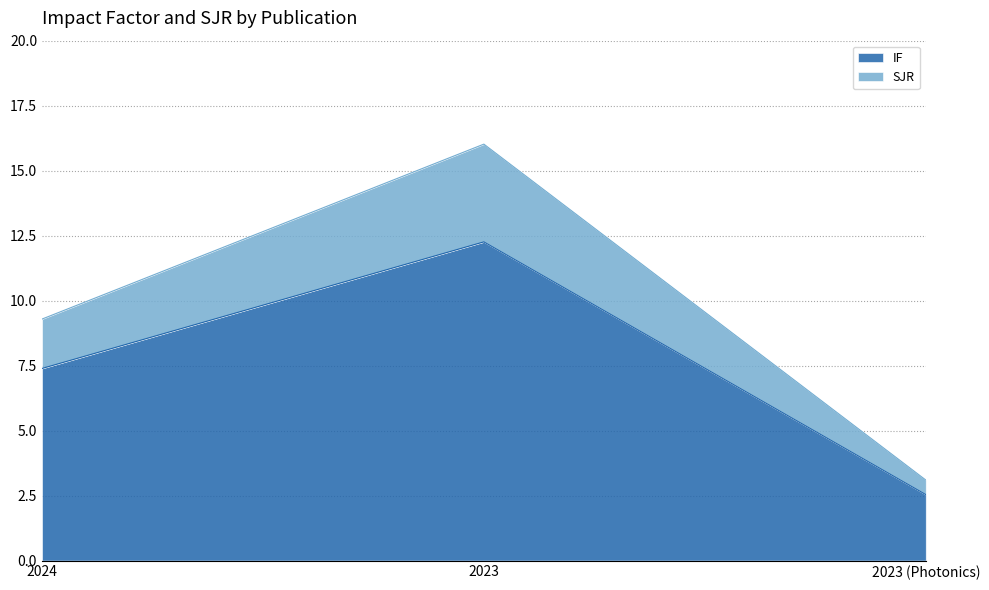

How many data points does each series have?

3